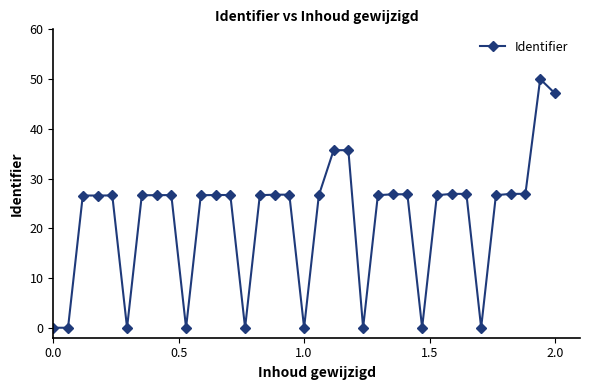

What is the difference between the second highest and minimum values?

47.1